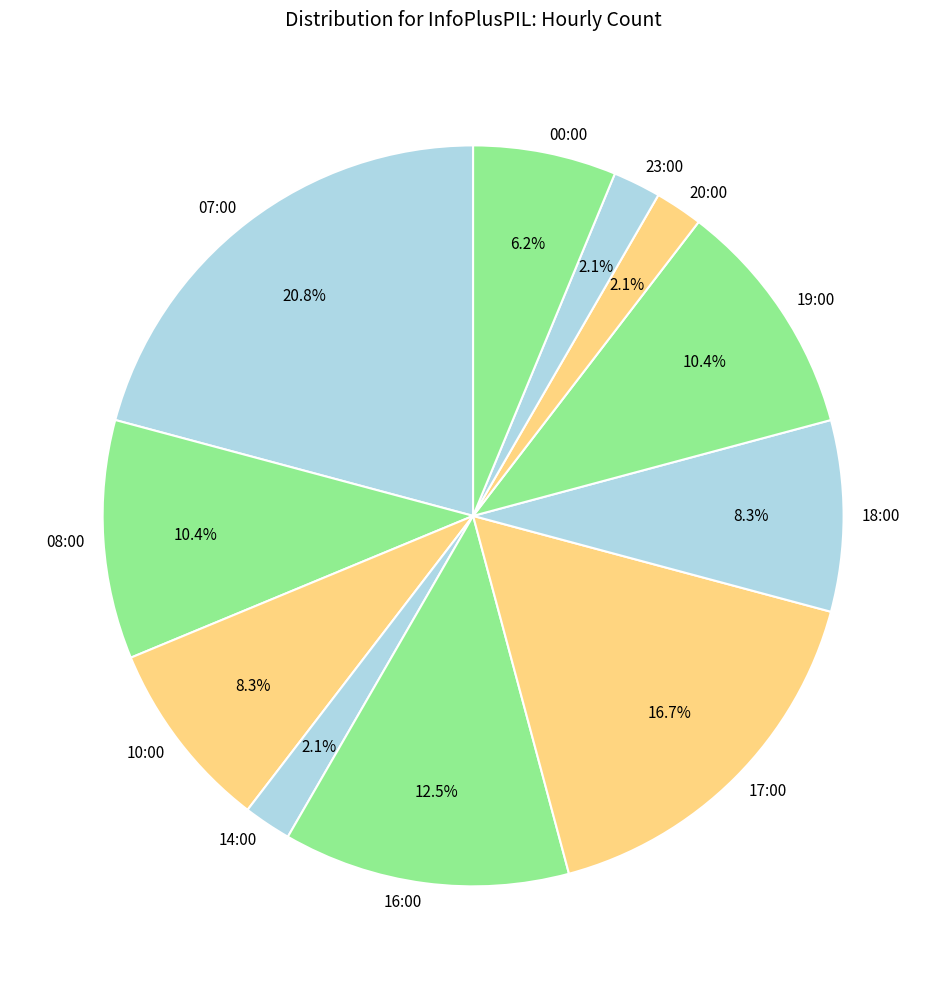

Does any single category account for the majority?

No